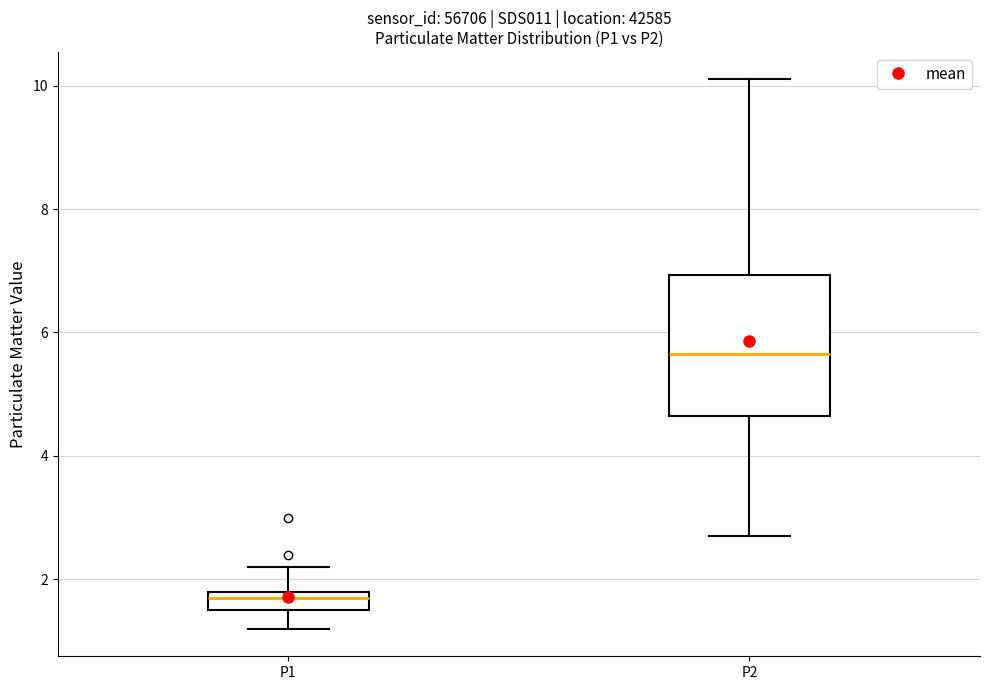

Which box has the highest median line?

P2